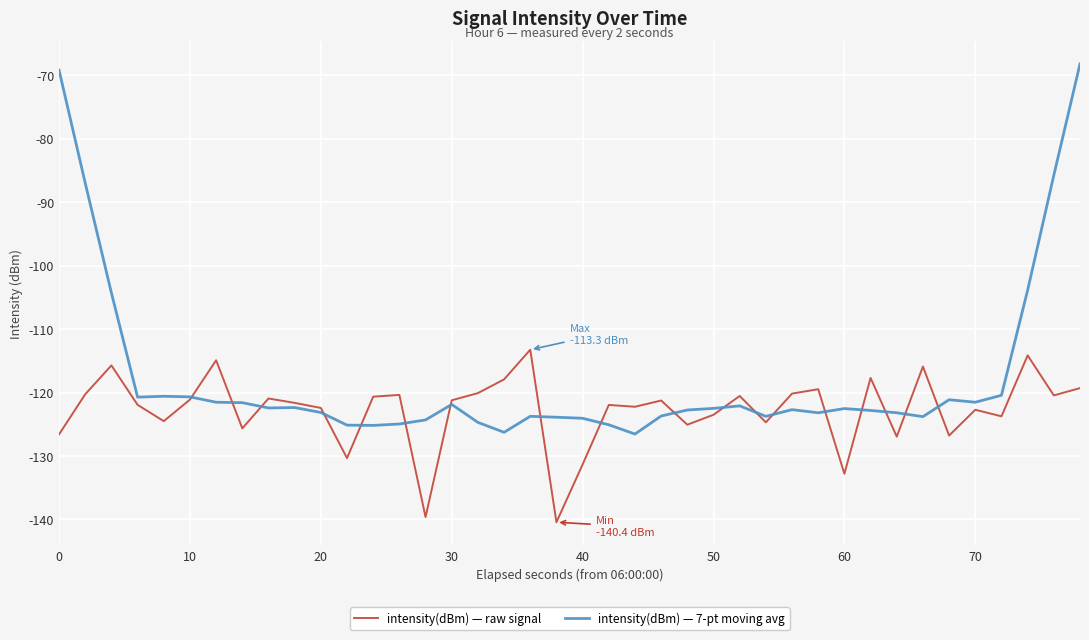

Which series has the widest spread of values?

intensity(dBm) — 7-pt moving avg